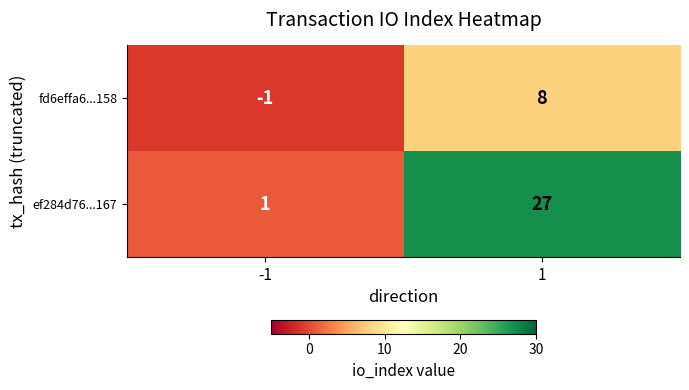

Which series changed the most between -1 and 1?

ef284d76...167